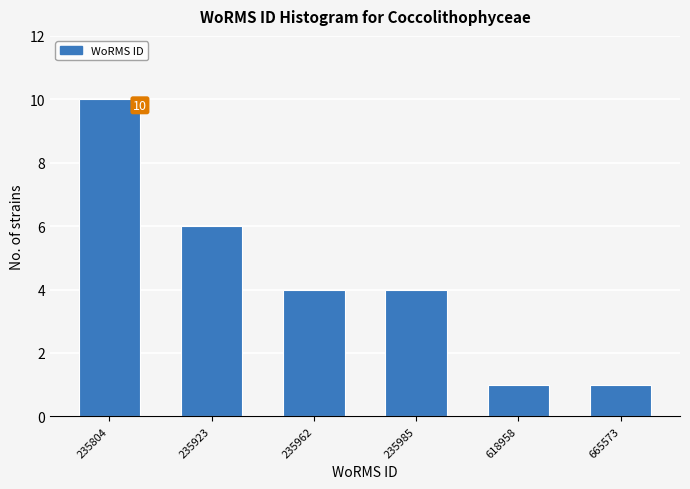

Reading right to left, what are all the values shown in this chart?

665573=1	618958=1	235985=4	235962=4	235923=6	235804=10